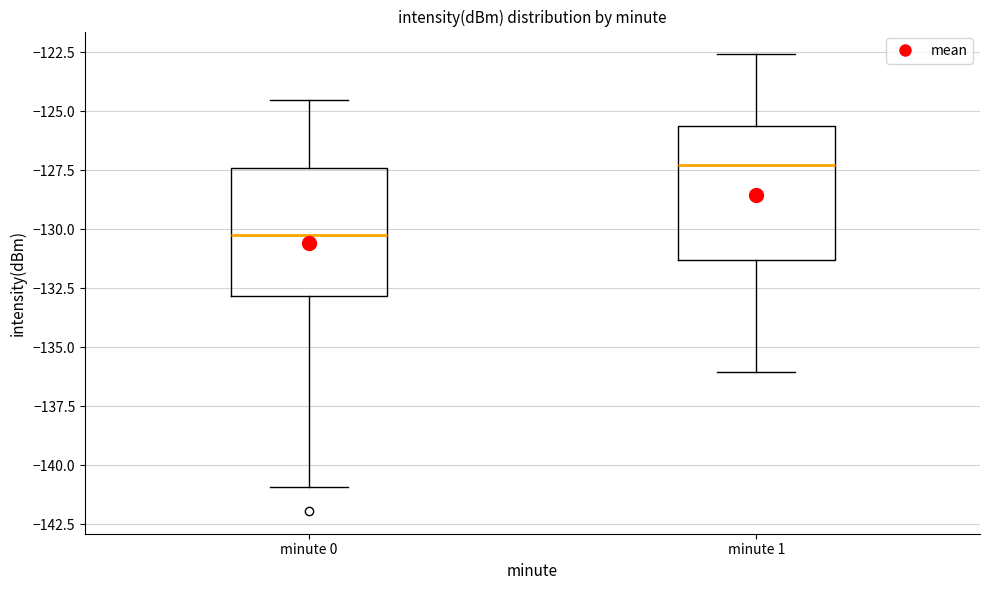

Which box has the lowest median line?

minute 0